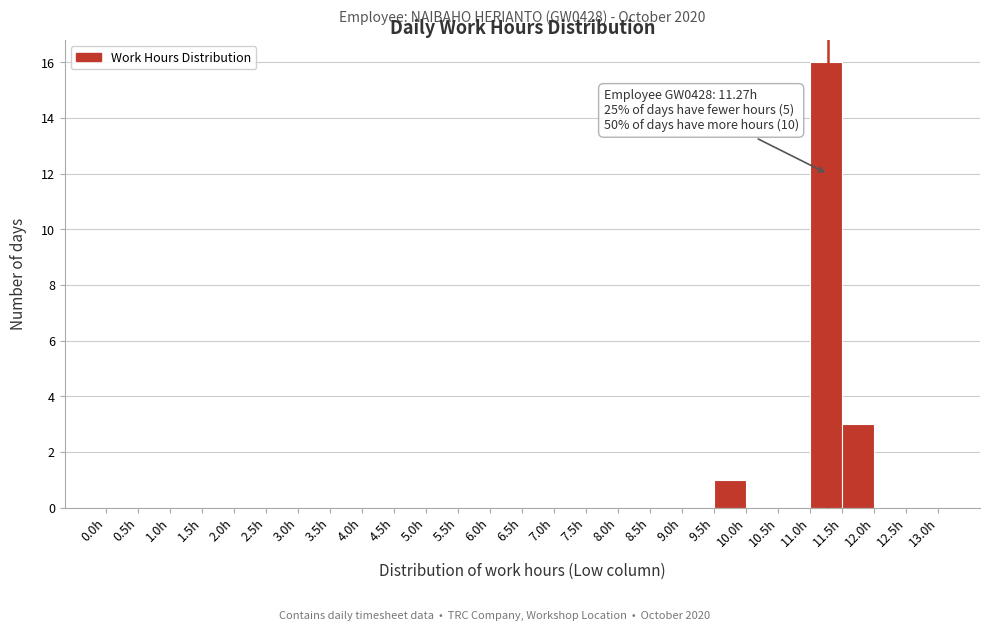

Which range on the x-axis has the tallest bar?

11.0 to 11.5